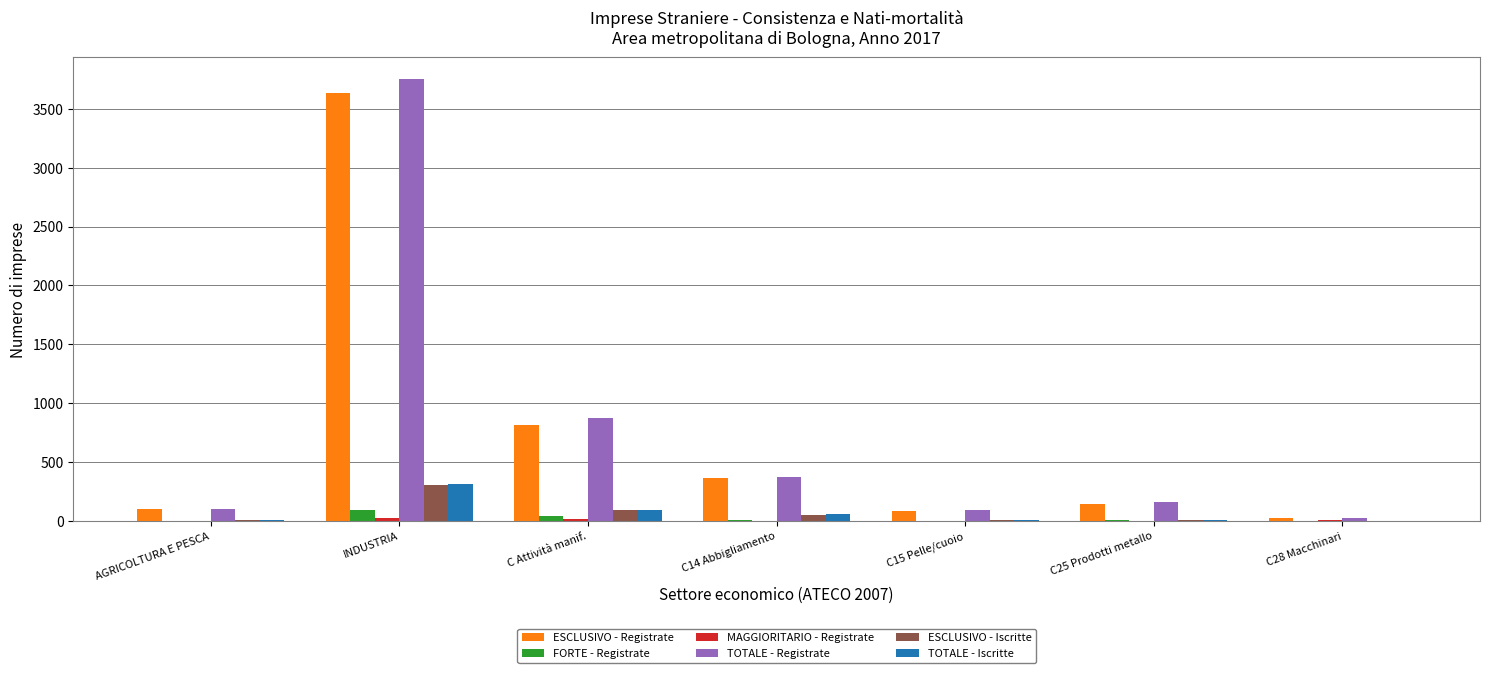

At which category is the sum across all series the highest?

INDUSTRIA